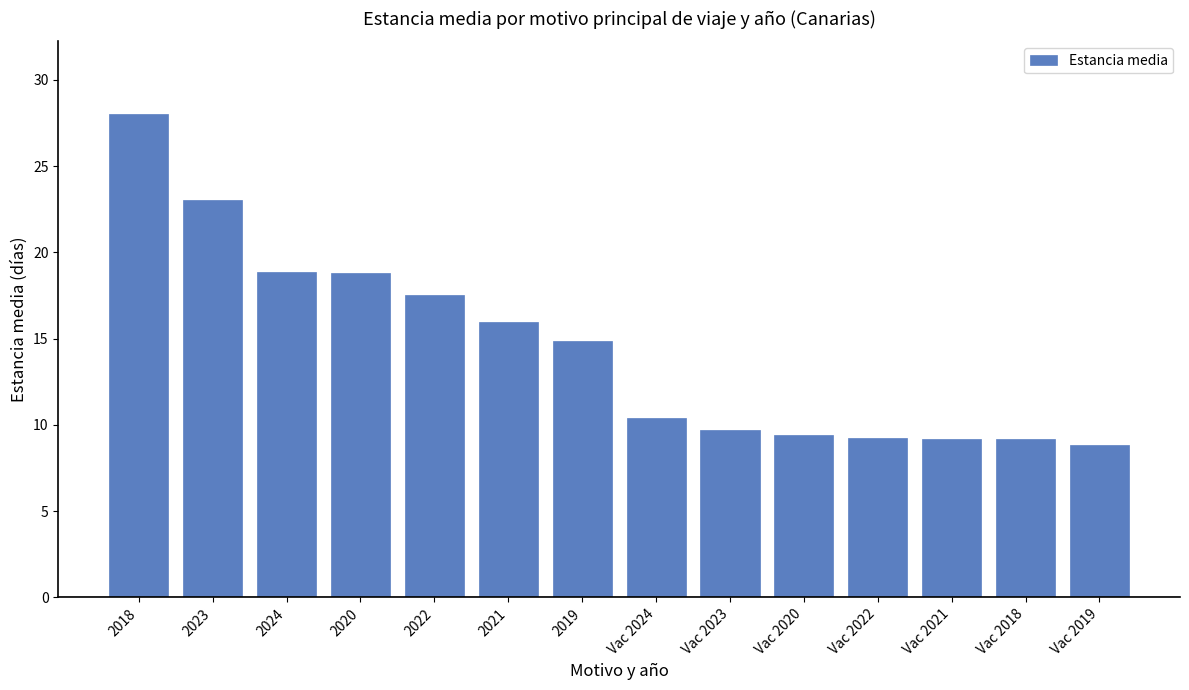

Is it true that the value at Vac 2018 is 15.2?

False